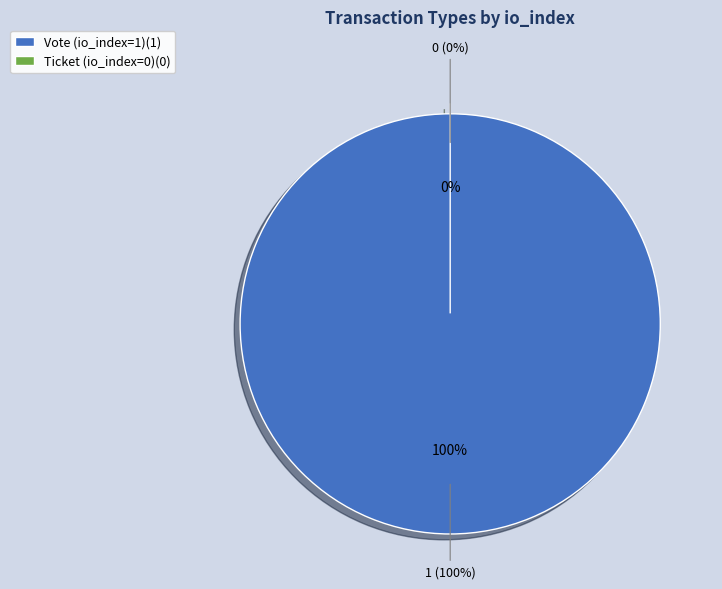

Count the number of slices in the pie.

2